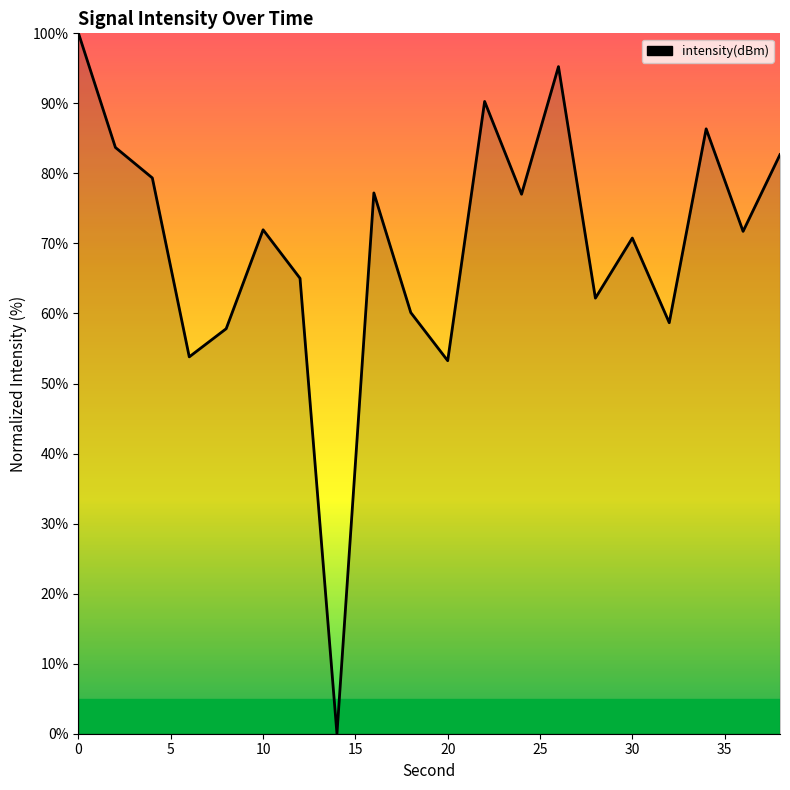

What is the greatest value displayed?

100.0